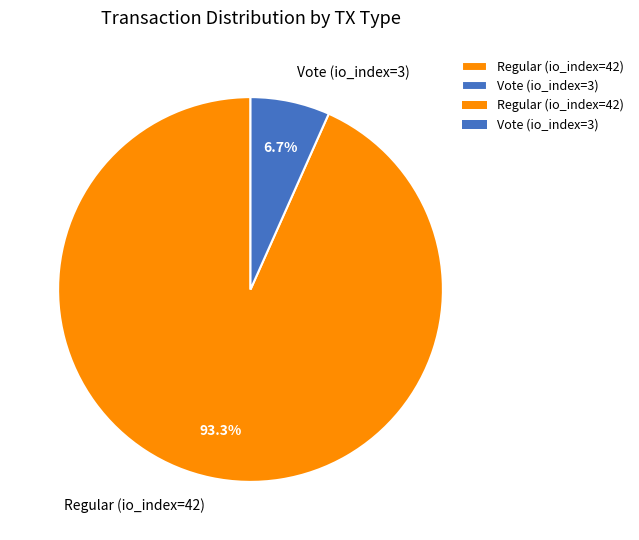

Which has a higher value, Regular (io_index=42) or Vote (io_index=3)?

Regular (io_index=42)